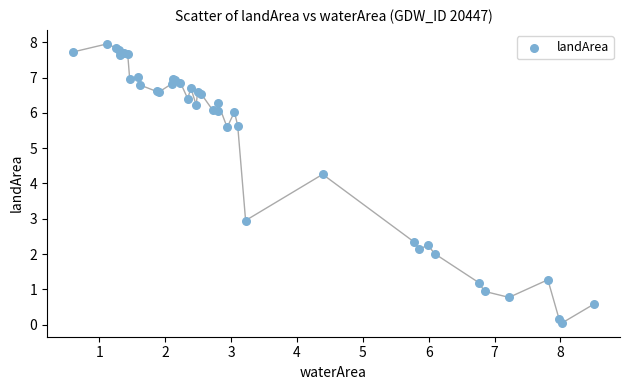

What Y value in the scatter plot is closest to 4?

4.3